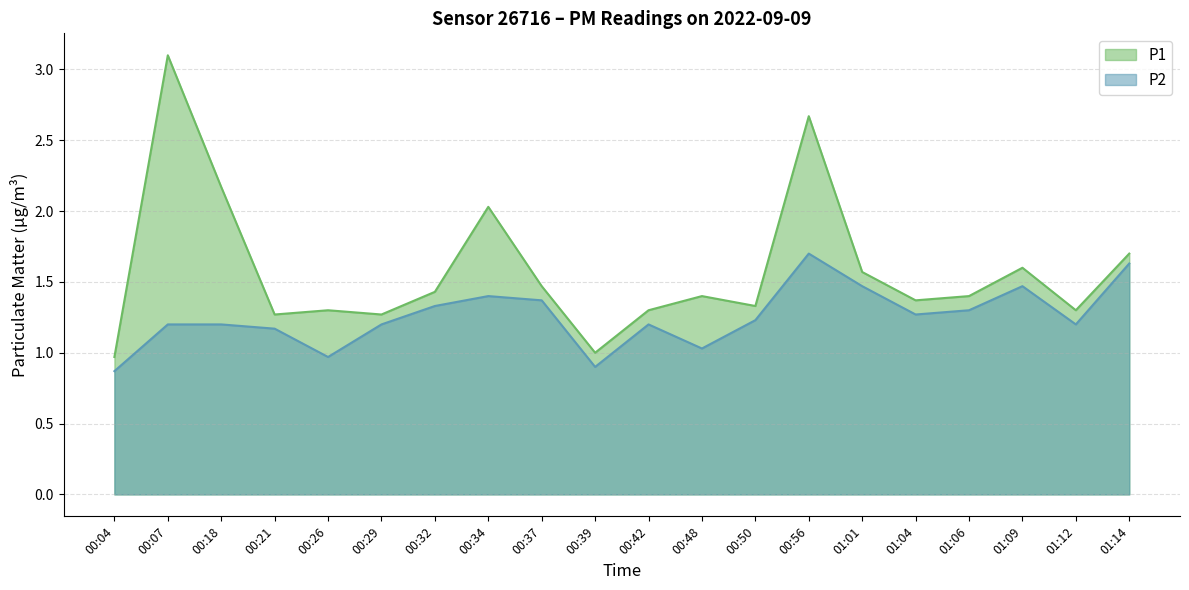

Which series has the largest range (max minus min)?

P1